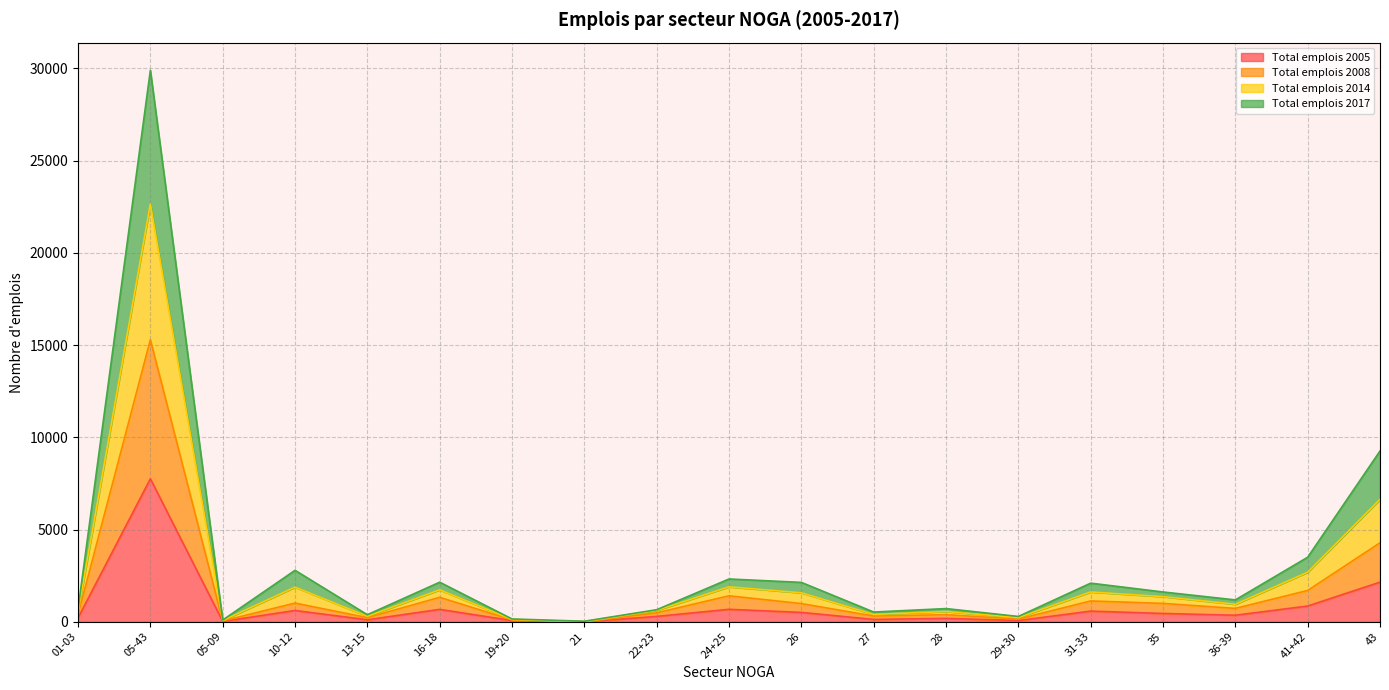

True or false: Total emplois 2014 and Total emplois 2005 intersect in this chart.

False